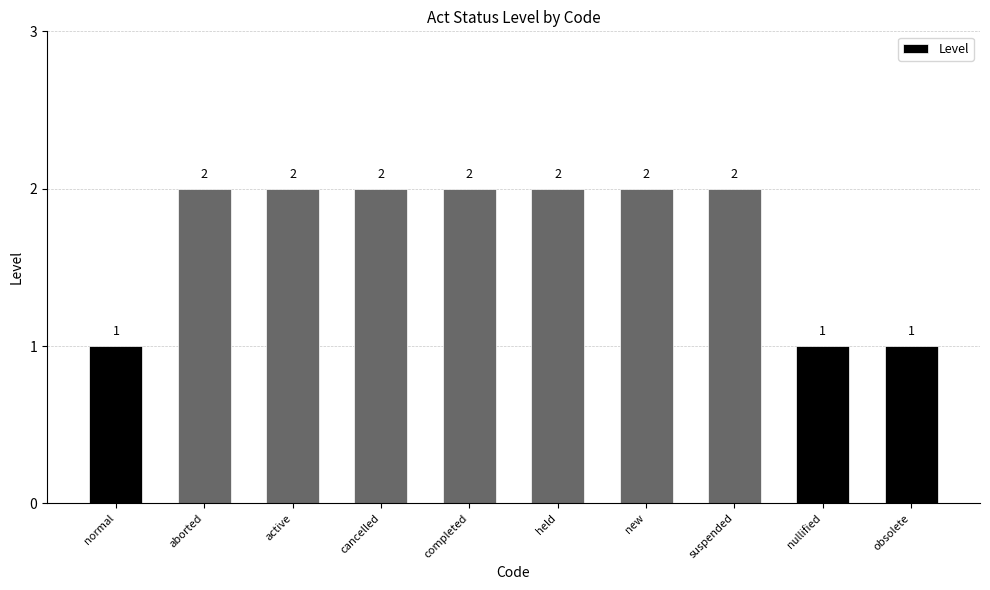

Reading right to left, extract all data points from this chart.

1	1	2	2	2	2	2	2	2	1